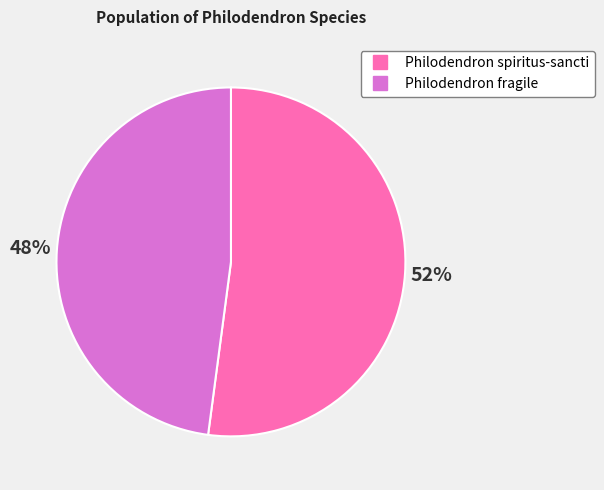

Is there a majority slice in this chart?

Yes